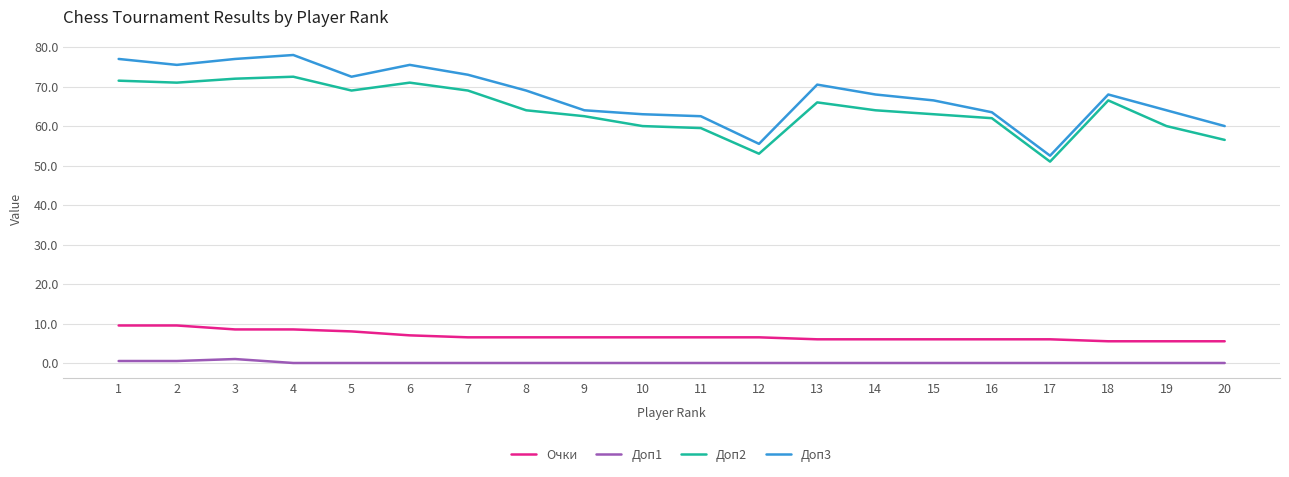

What is the difference between the maximum and minimum values in the Доп2 series?

21.5